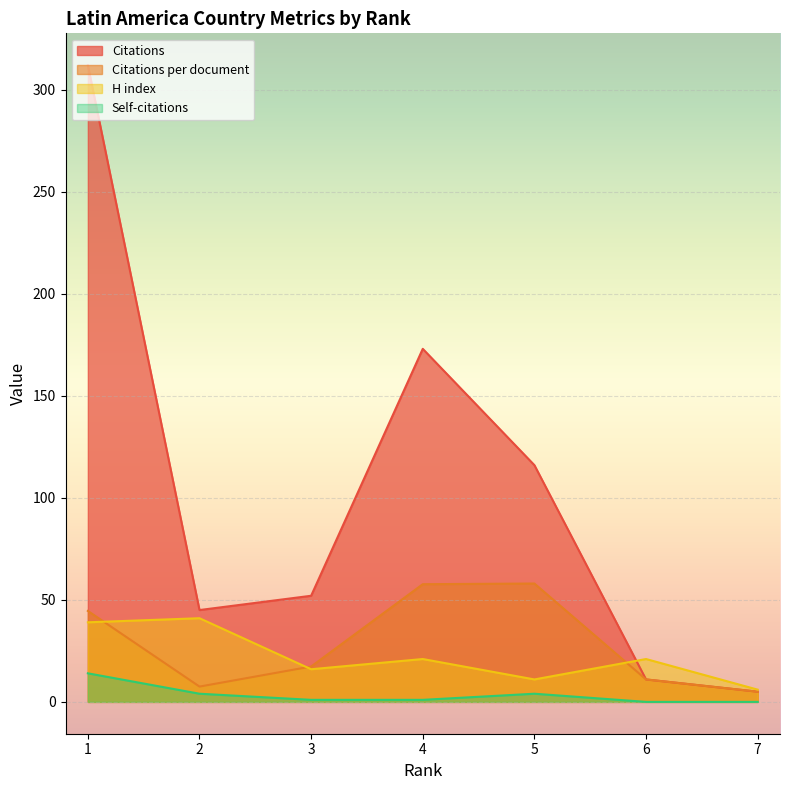

How many data points in Self-citations are above 1?

3